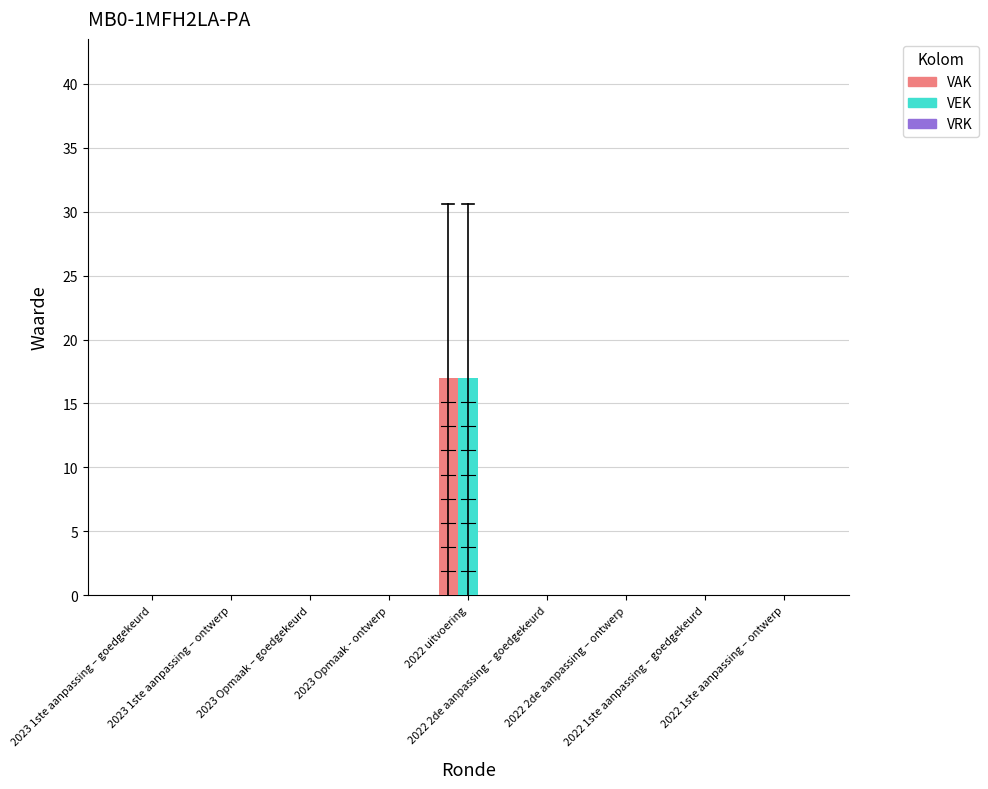

What is the maximum value for VEK?

17